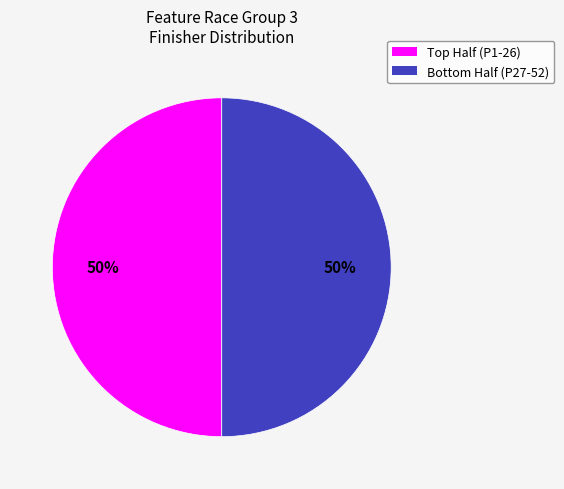

To the nearest percent, what is the average slice percentage?

50%